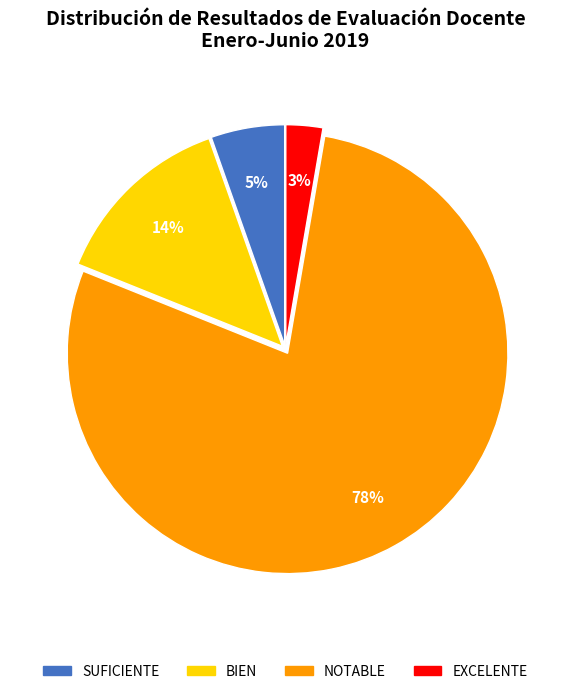

Between EXCELENTE and SUFICIENTE, which is larger?

SUFICIENTE